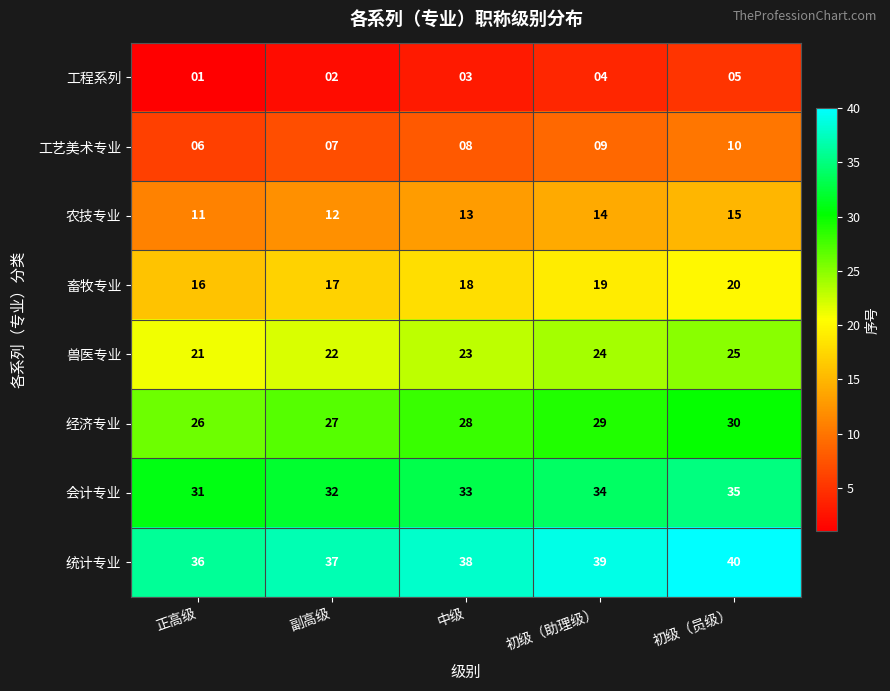

What is the total value across all series at 中级?

164